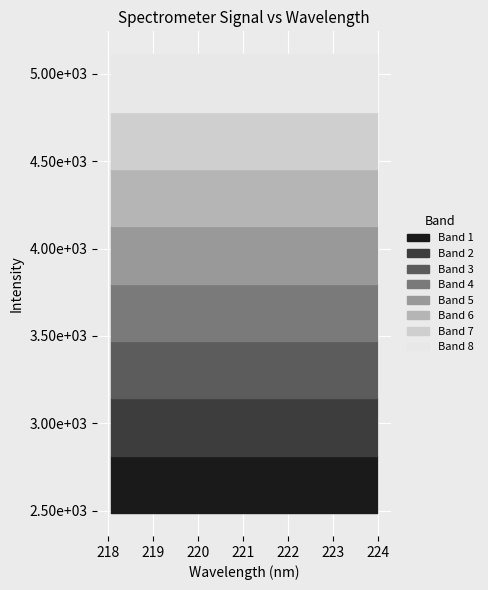

Which label corresponds to the largest value in the chart?

223.9802